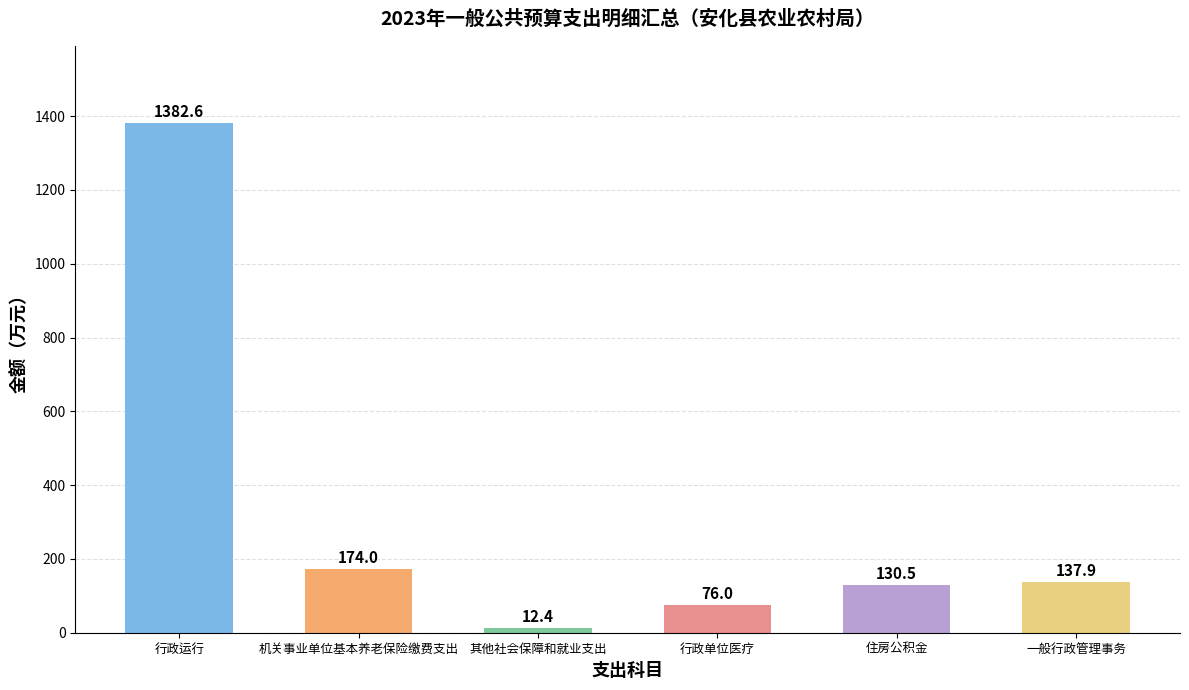

What is the average value?

318.9